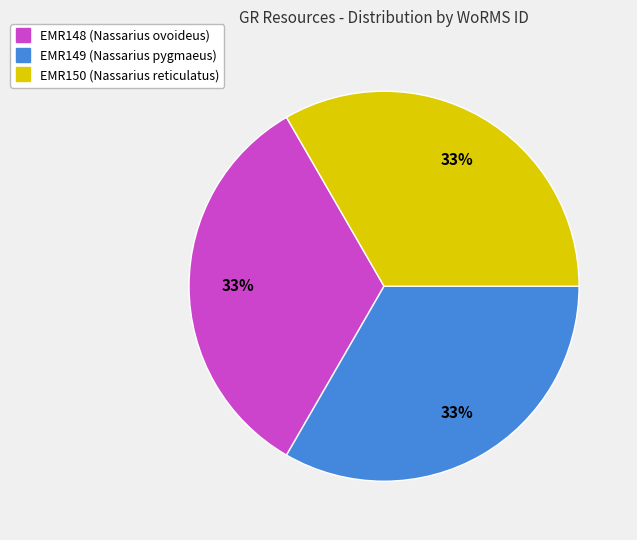

Count the number of slices in the pie.

3